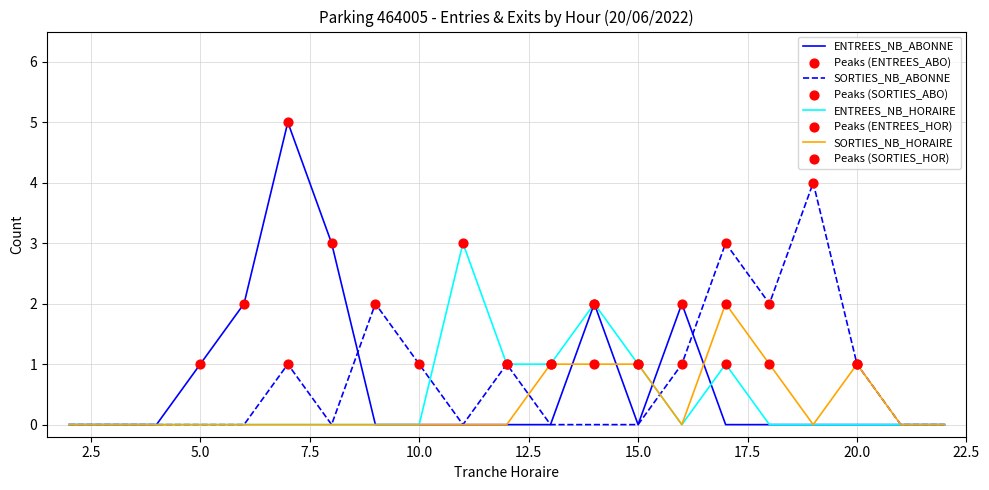

What is the maximum value for SORTIES_NB_ABONNE?

4